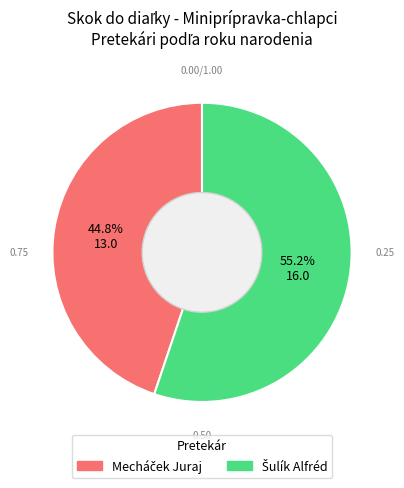

Is there a majority slice in this chart?

Yes